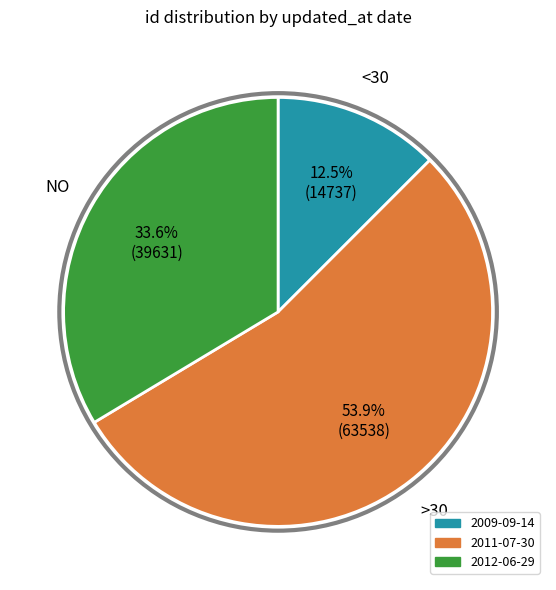

Is there any slice that represents more than half of the pie?

Yes